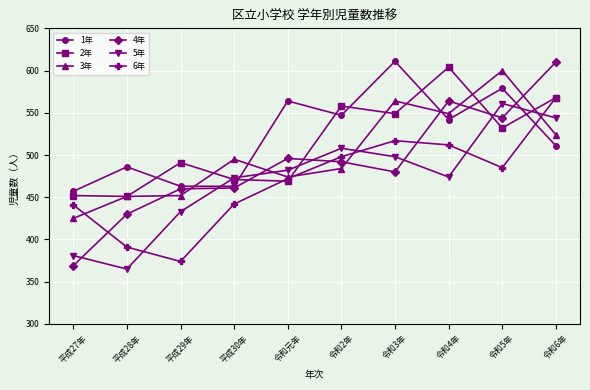

Between 平成30年 and 令和6年, which series saw the biggest shift?

4年